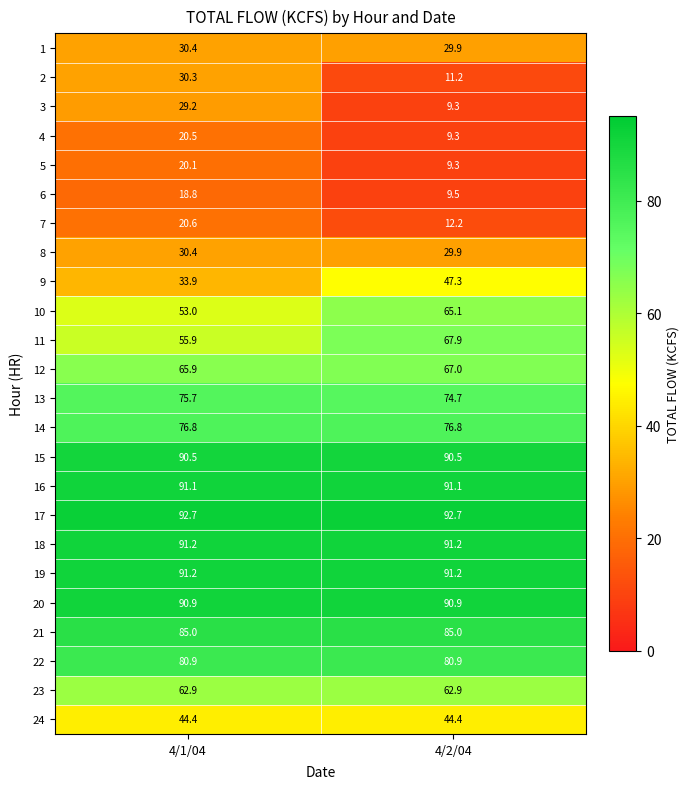

What is the sum of all 13 values?

150.4